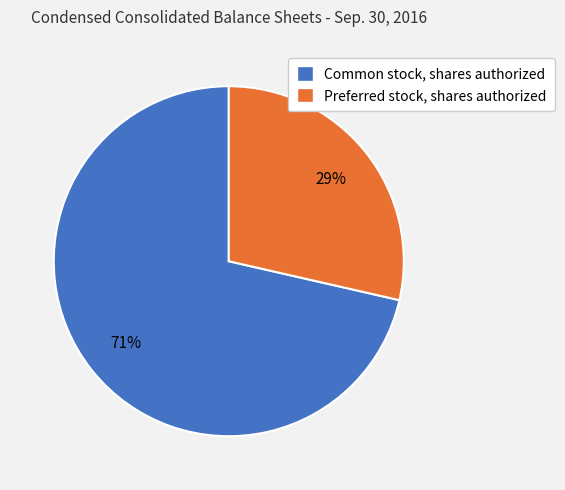

Approximately how many times larger is the value at Preferred stock, shares authorized compared to Common stock, shares authorized?

0.4